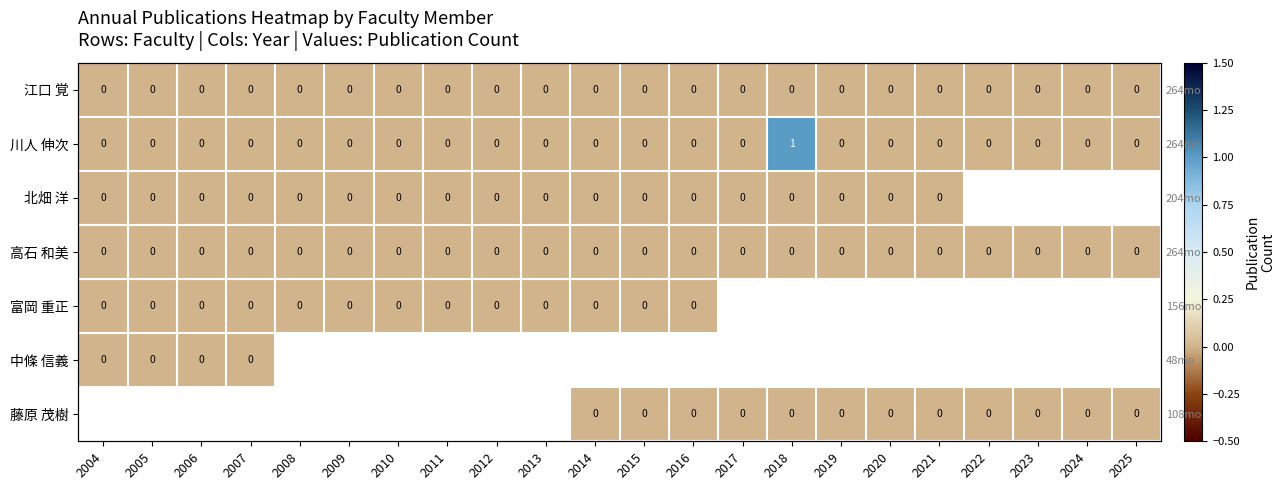

Which category has the lowest value in the 北畑 洋 series?

2004